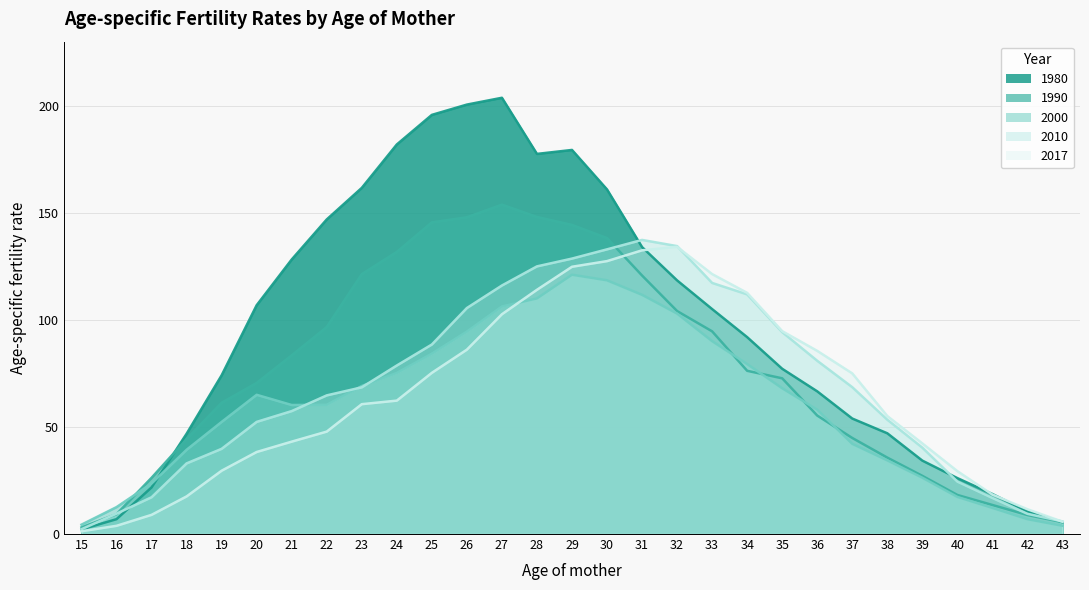

Rank the series by their maximum value, from highest to lowest.

1980, 1990, 2010, 2017, 2000